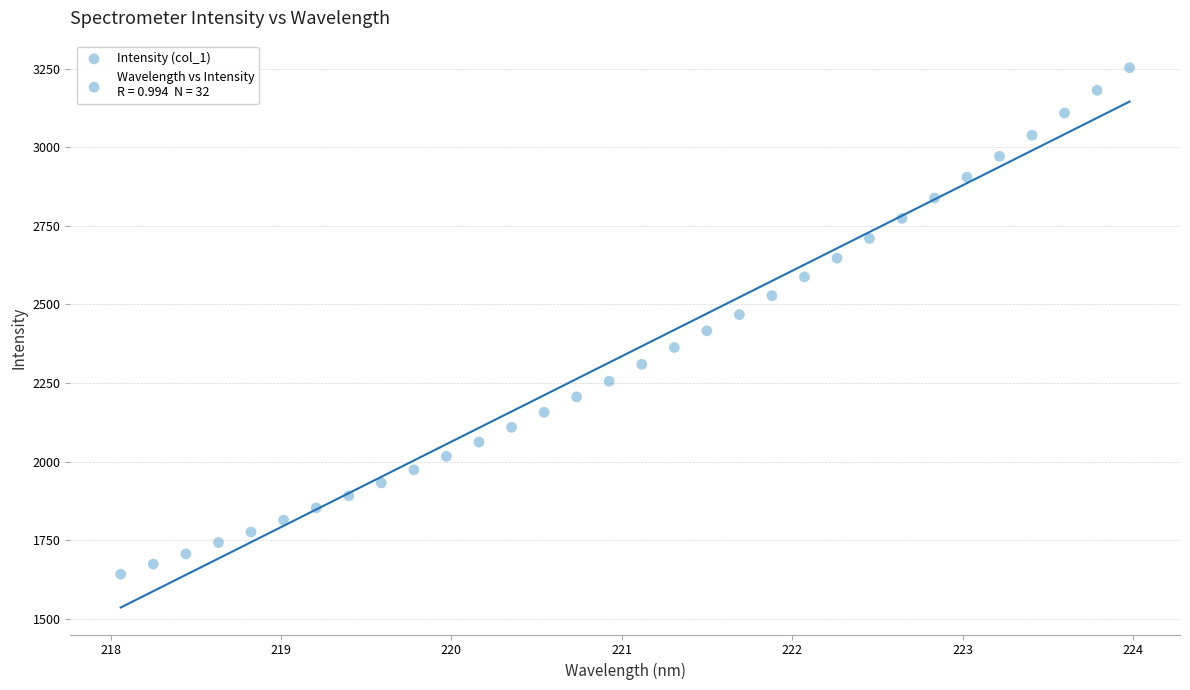

What is the range of X values (max minus min)?

5.9